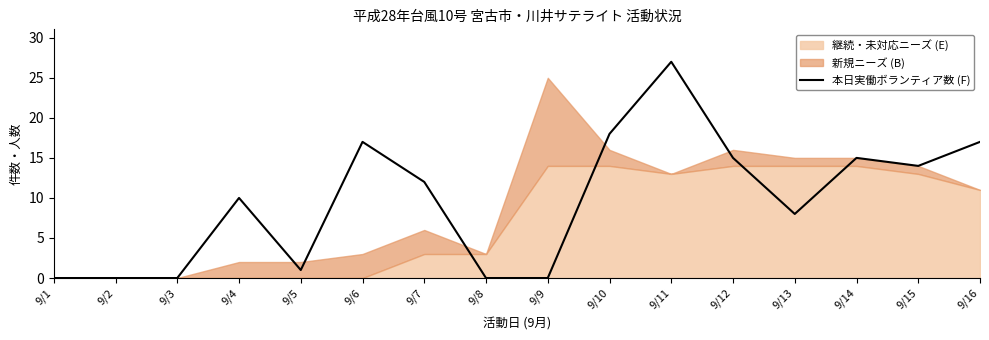

Count the number of categories in the chart.

16